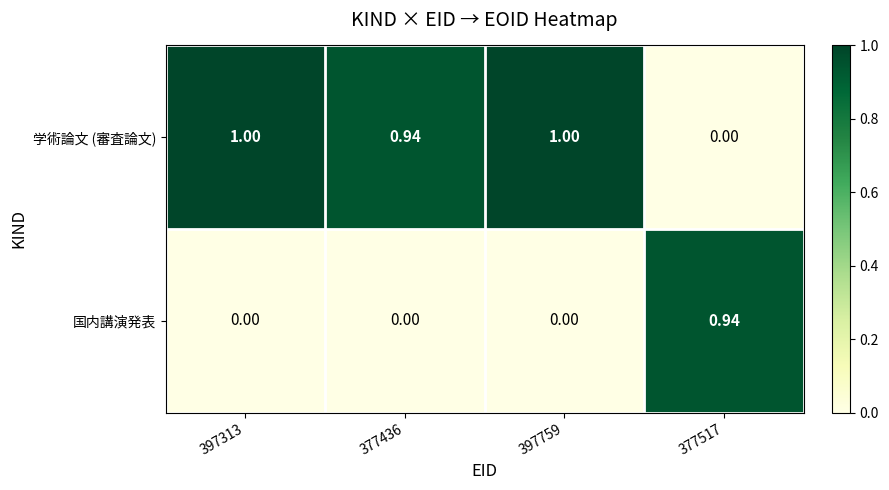

At how many categories does at least one series exceed 0?

4